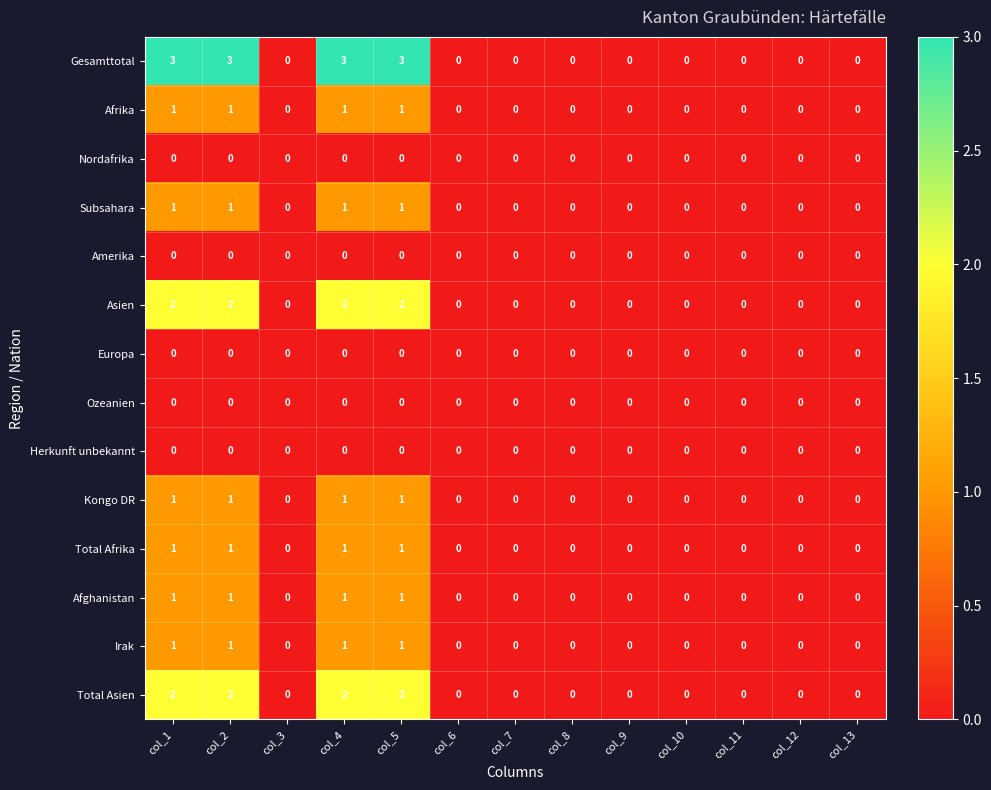

Is it true that Total Asien equals 0 at col_12?

True